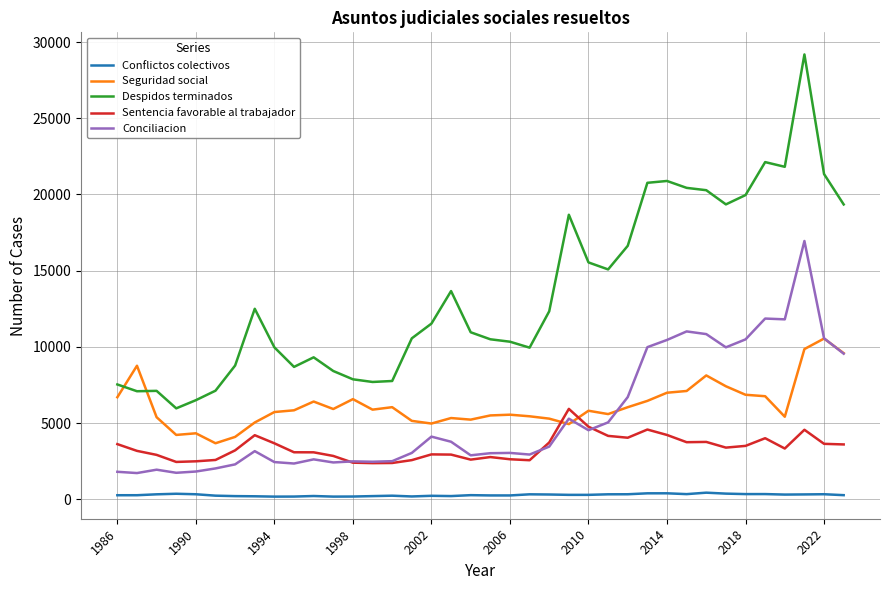

True or false: Despidos terminados and Conciliacion intersect in this chart.

False